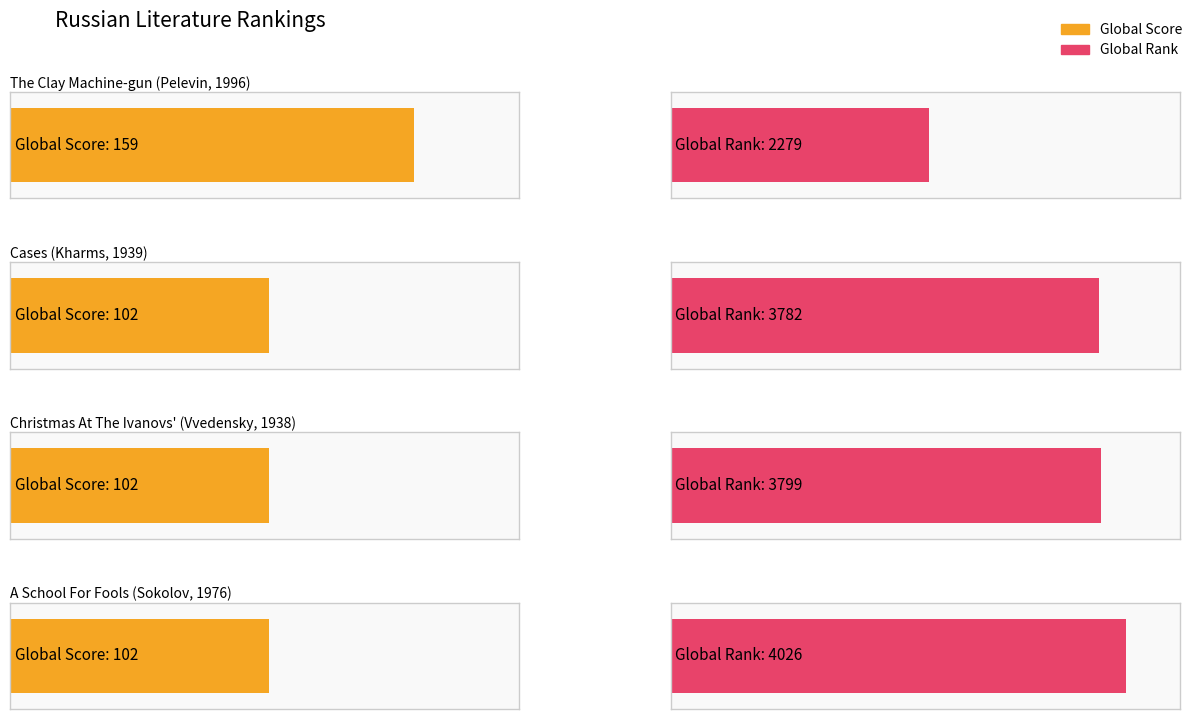

What is the difference between the Global Score values at Christmas At The Ivanovs'
(Vvedensky, 1938) and The Clay Machine-gun
(Pelevin, 1996)?

57